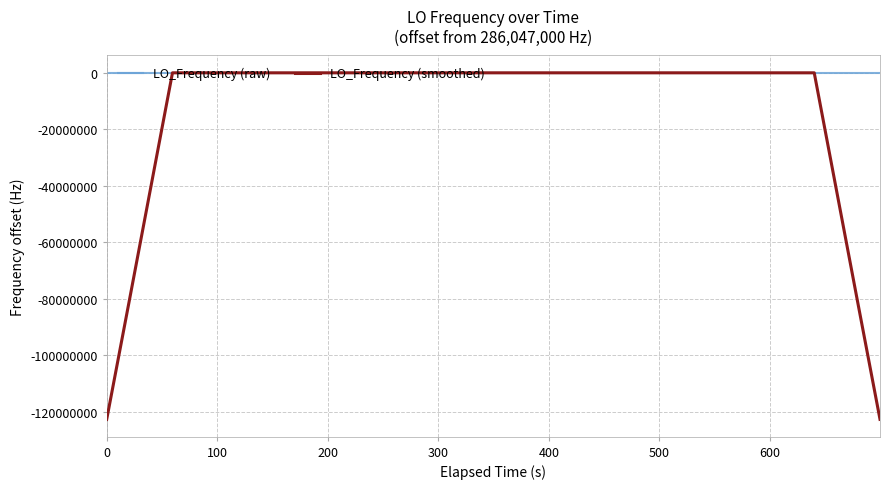

What are all the series names shown in the legend?

LO_Frequency (raw), LO_Frequency (smoothed)